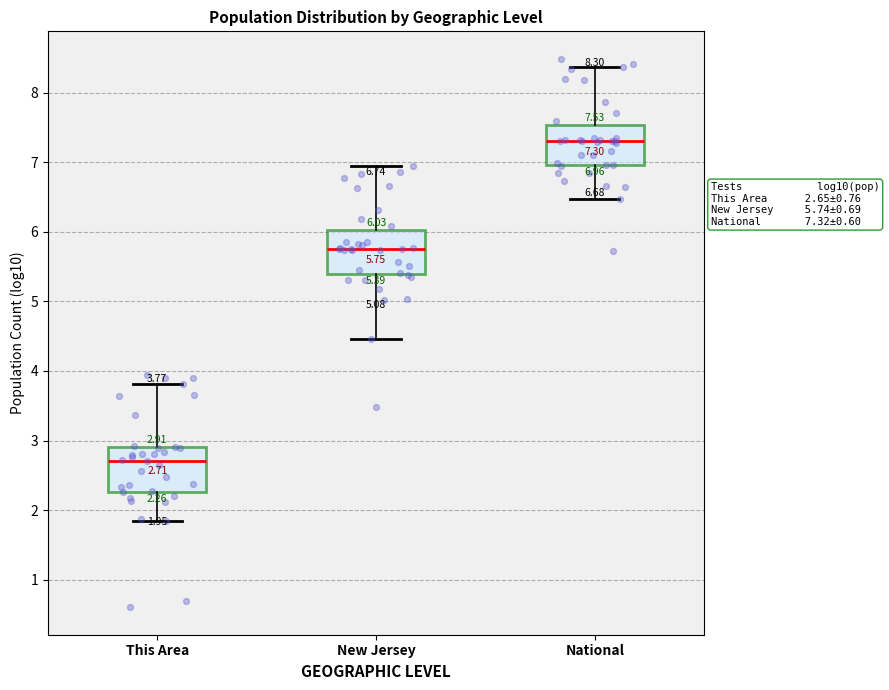

Which box's median line is the lowest?

This Area